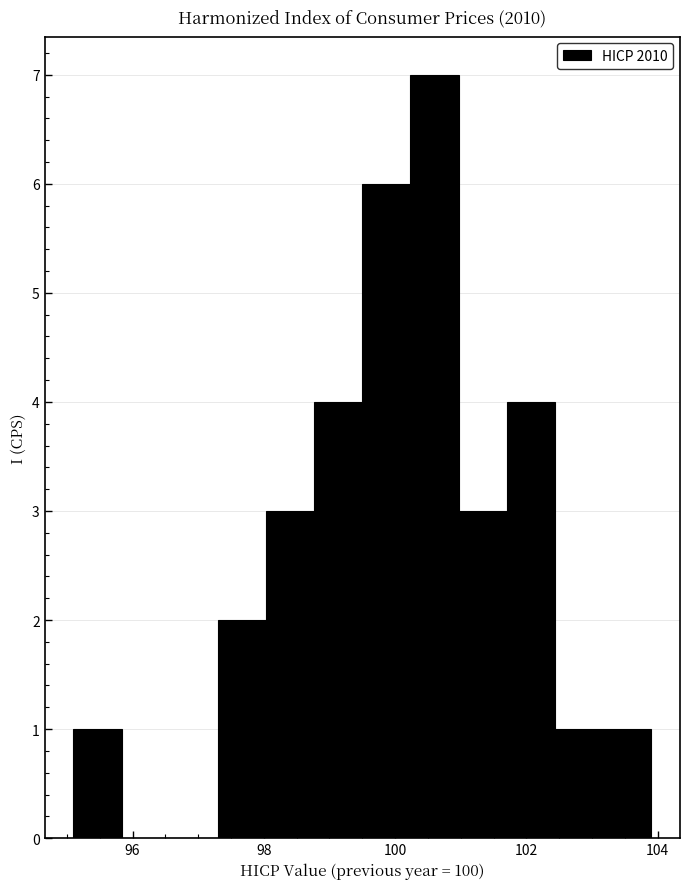

Around what value on the x-axis is the tallest bar? Give the approximate position of its centre, as read against the axis.

100.6